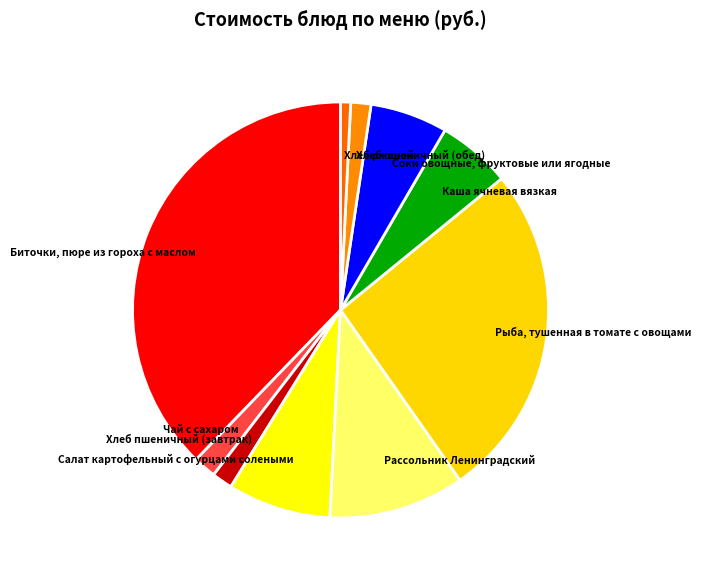

Is there any slice that represents more than half of the pie?

No